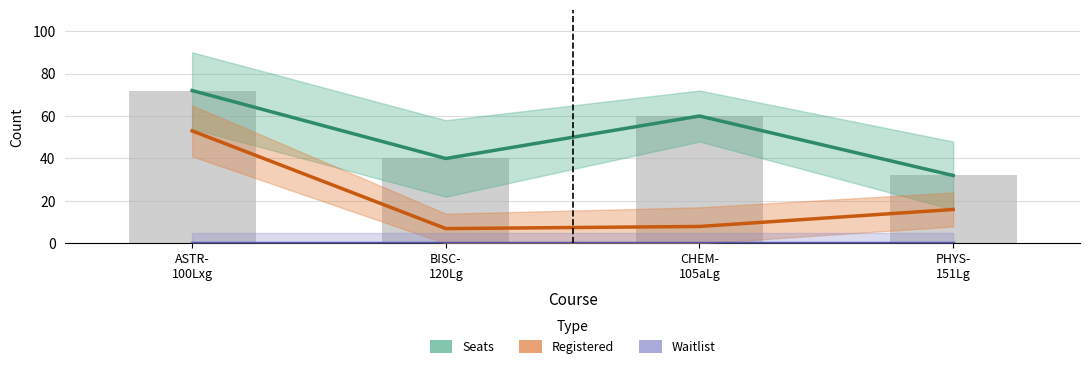

The Seats series shows 60 at CHEM-
105aLg. True or false?

True